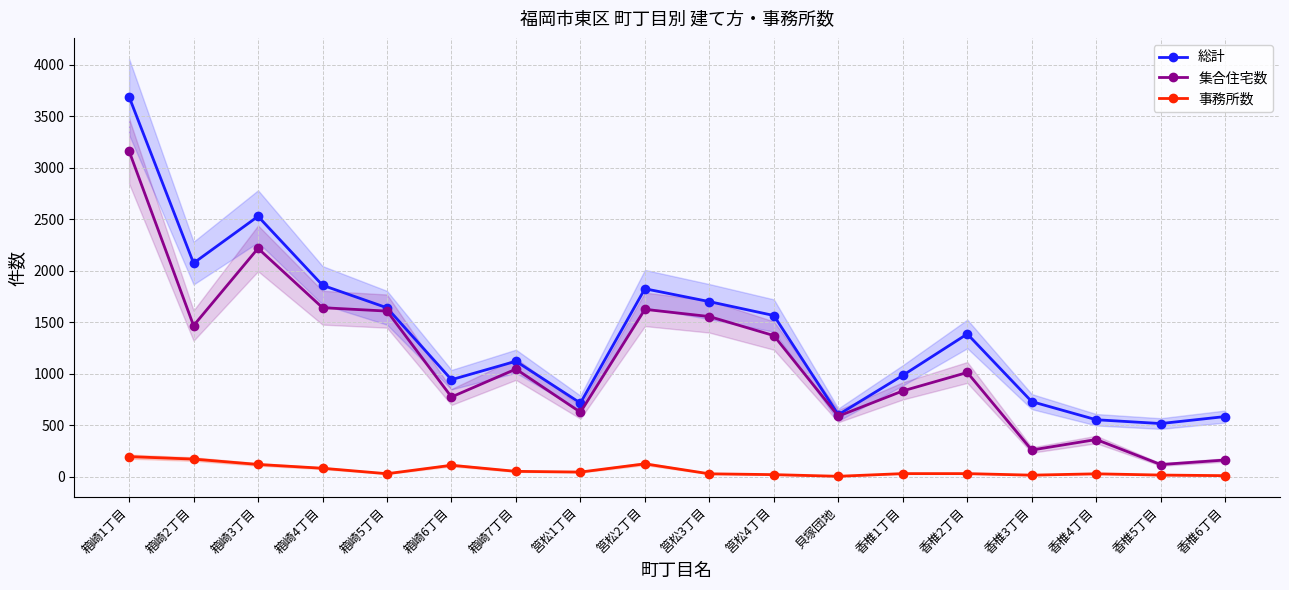

Which category has the highest value in the 総計 series?

箱崎1丁目